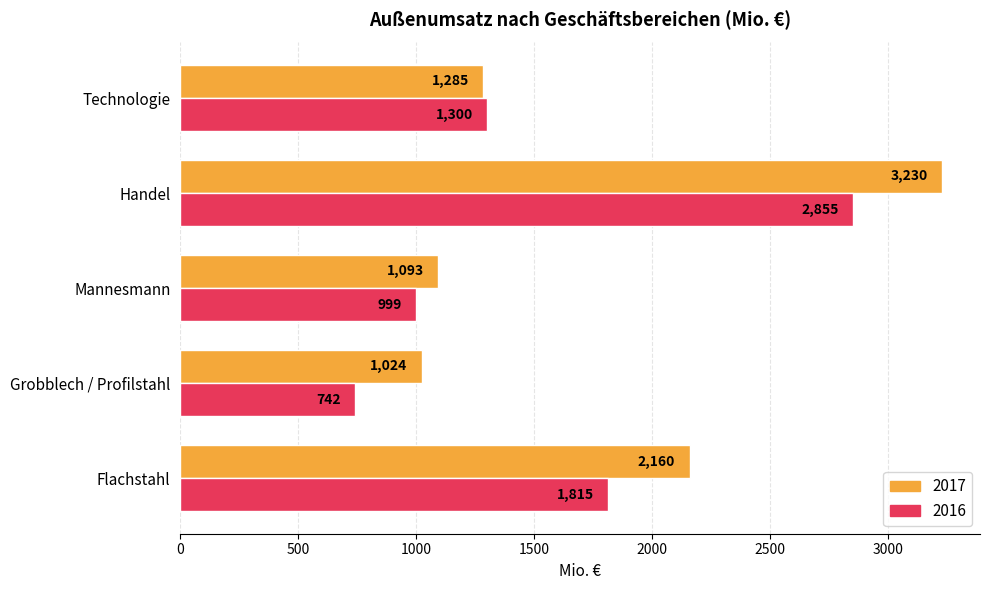

What are all the series names shown in the legend?

2017, 2016